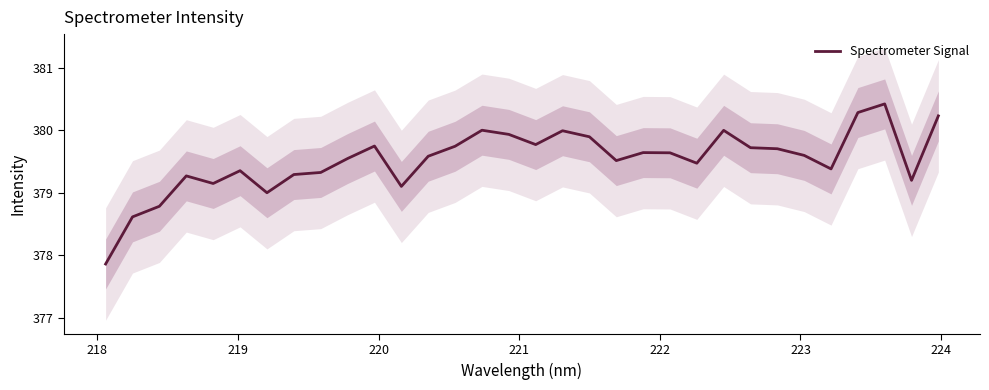

What is the minimum value for Spectrometer Signal?

377.9